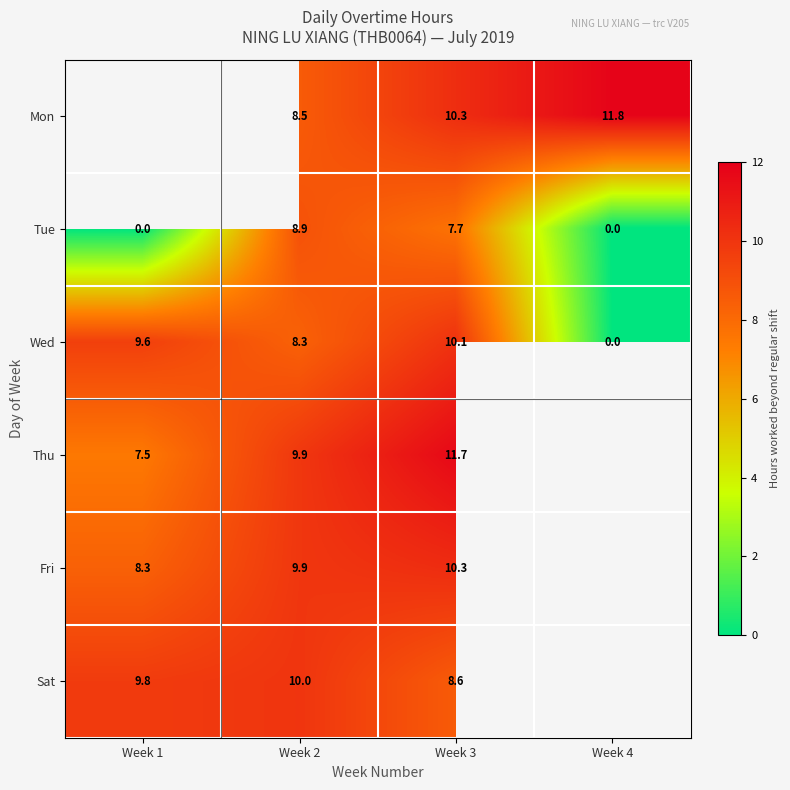

At which category is the sum across all series the highest?

Week 3